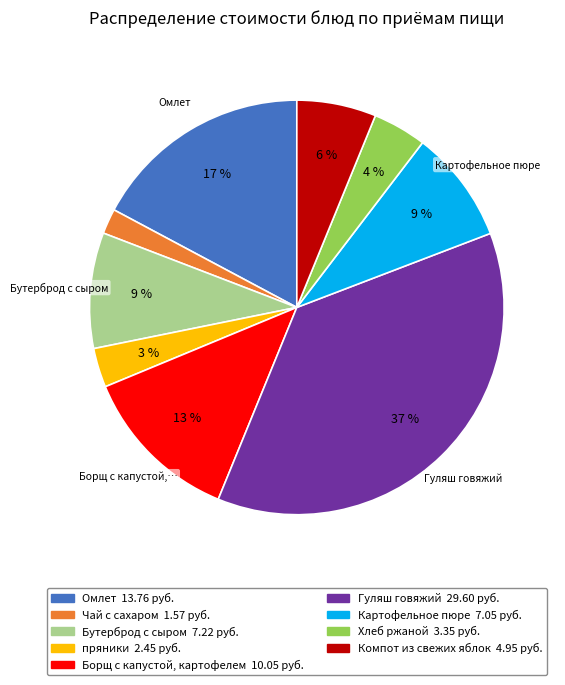

To the nearest percent, what is the average slice percentage?

11%